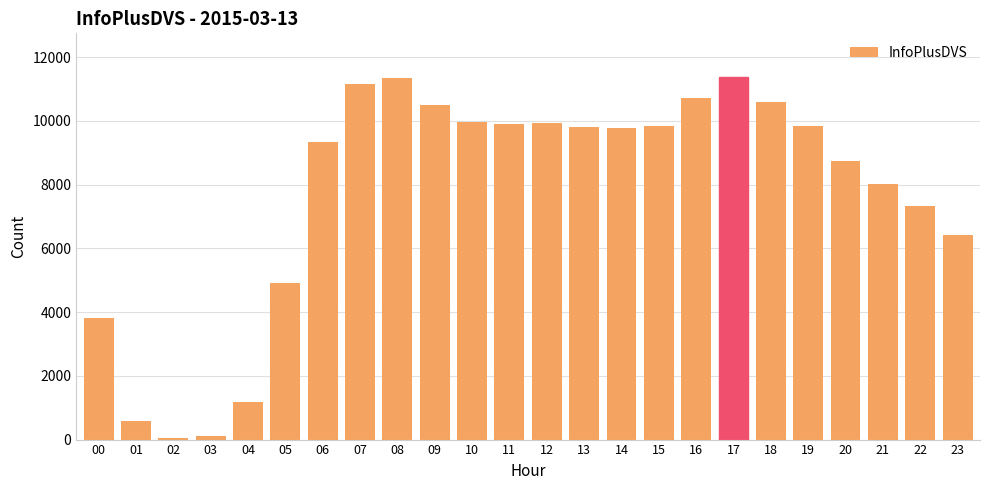

What is the difference between the maximum and minimum values?

11333